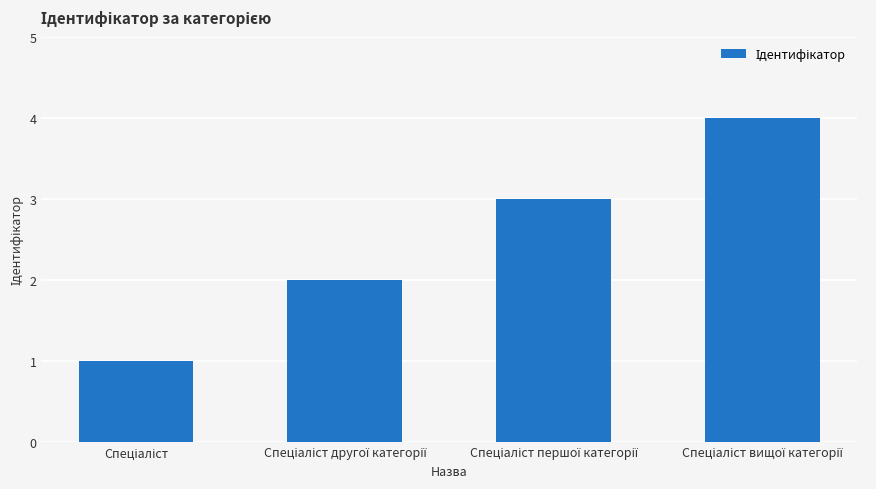

Reading left to right, transcribe all the data shown in this chart.

1	2	3	4